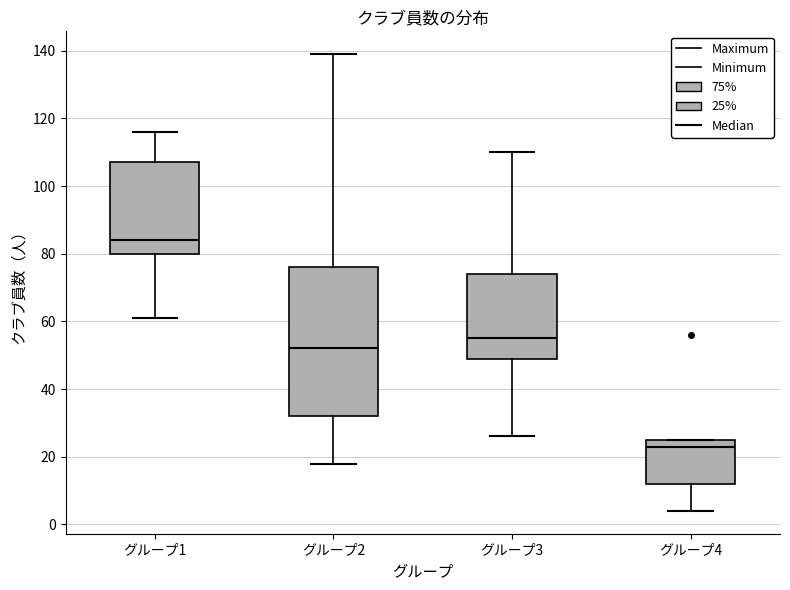

Reading left to right, transcribe this box plot: for each box, give where its median line is, the range the box spans, and where its two whiskers end, as read against the y-axis. The values are not printed on the chart, so give them approximately, as read against the axis.

グループ1: median 84, box 80 to 108, whiskers 62 to 116
グループ2: median 52, box 32 to 76, whiskers 18 to 140
グループ3: median 56, box 50 to 74, whiskers 26 to 110
グループ4: median 24, box 12 to 26, whiskers 4 to 26